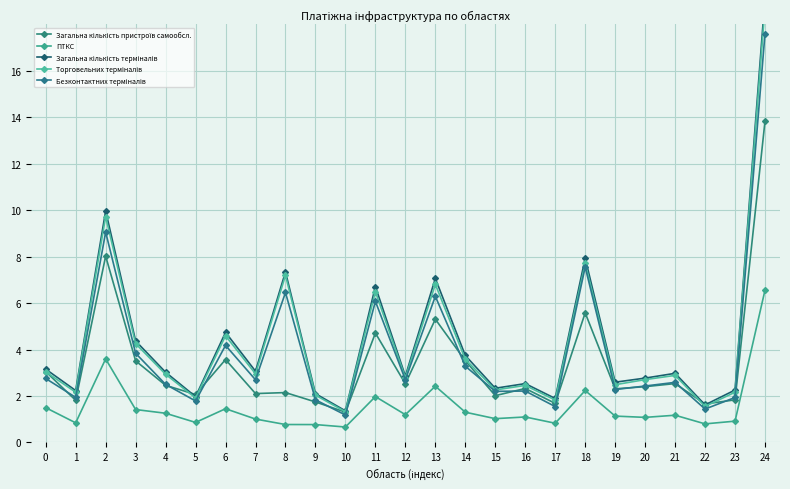

How many data points in Загальна кількість терміналів are above 2?

21